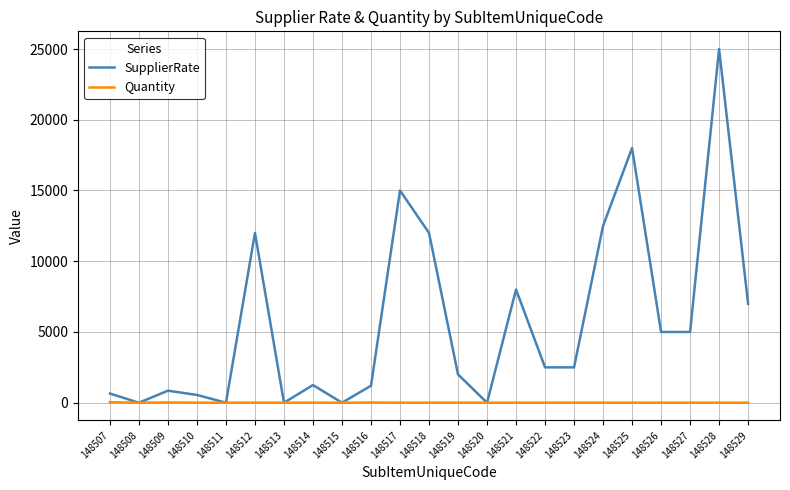

Is it true that Quantity equals 1 at 148518?

True